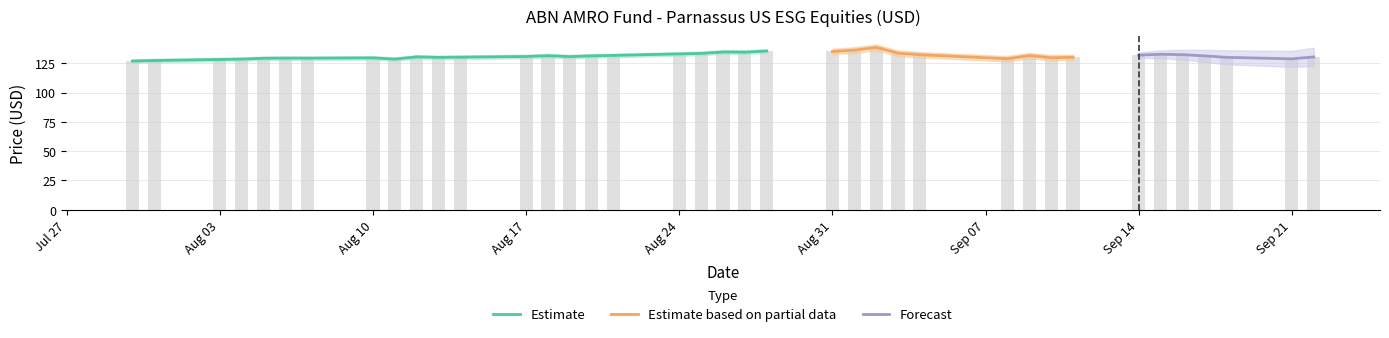

True or false: the data shows 135.4 at 2020-08-28.

True